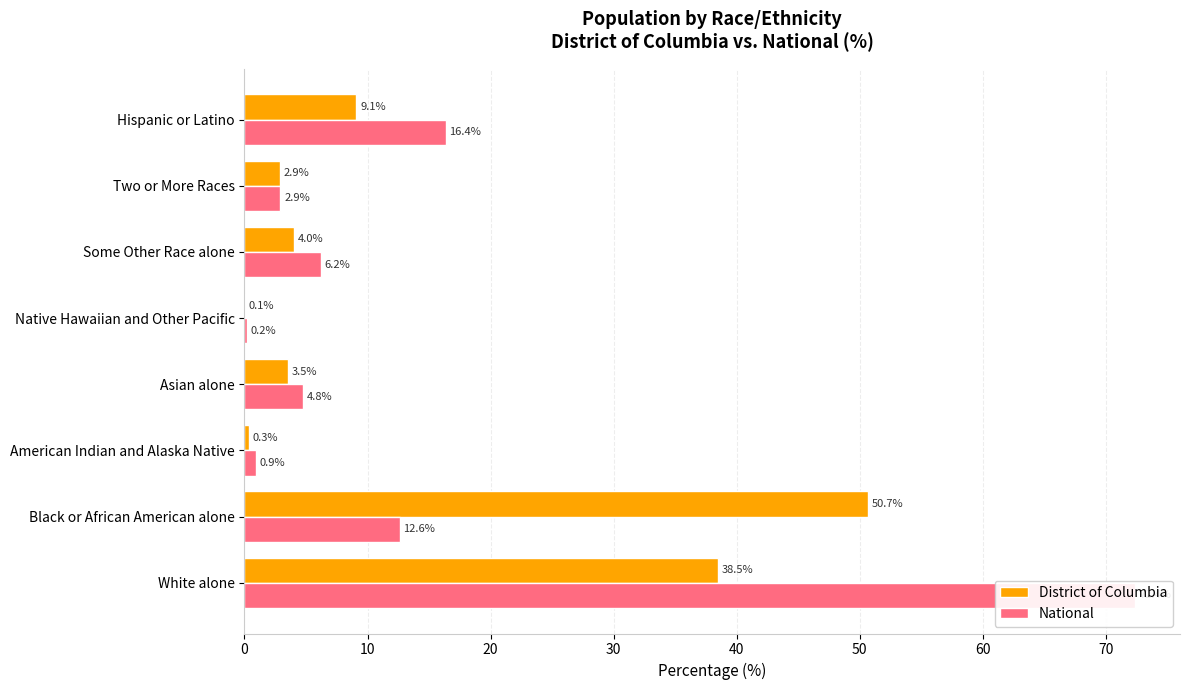

Reading right to left, extract all data points from this chart.

District of Columbia: 70=9.1	60=2.9	50=4.0	40=0.1	30=3.5	20=0.3	10=50.7	0=38.5
National: 70=16.4	60=2.9	50=6.2	40=0.2	30=4.8	20=0.9	10=12.6	0=72.4